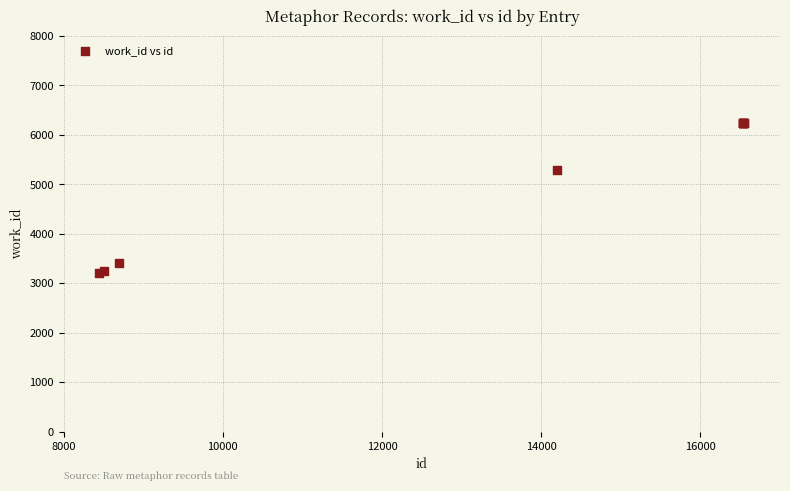

What Y value in the scatter plot is closest to 4729?

5283